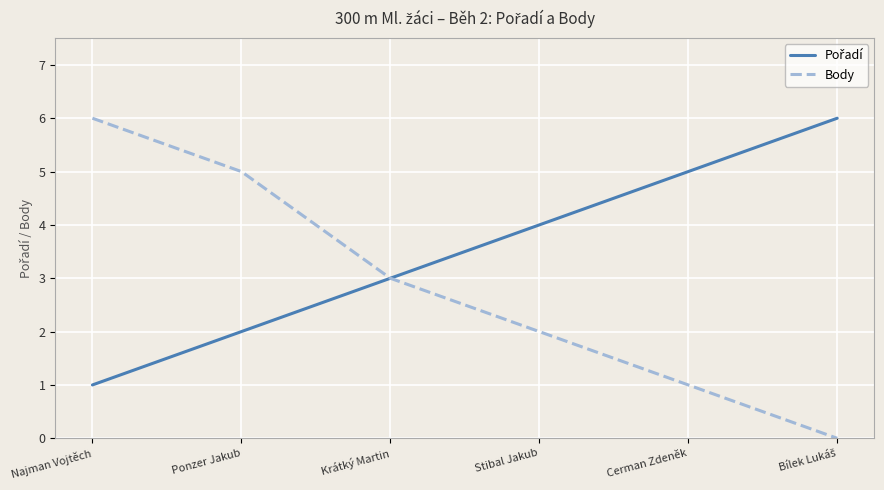

What position from the left is Stibal Jakub?

4